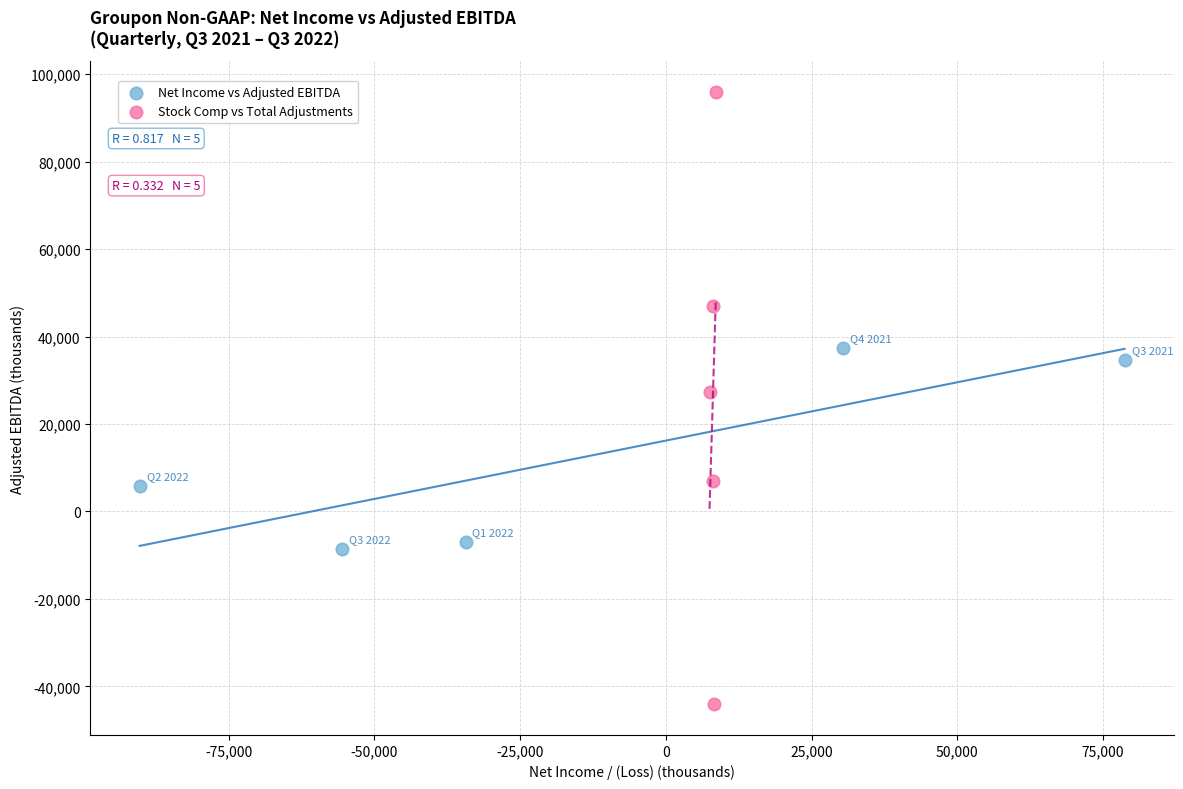

Which series contains the lowest Y value?

Stock Comp vs Total Adjustments